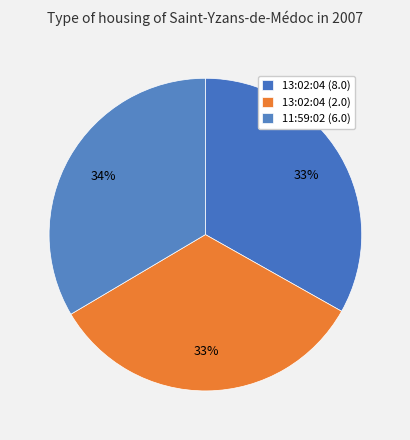

Which slice is the largest?

11:59:02 (6.0)